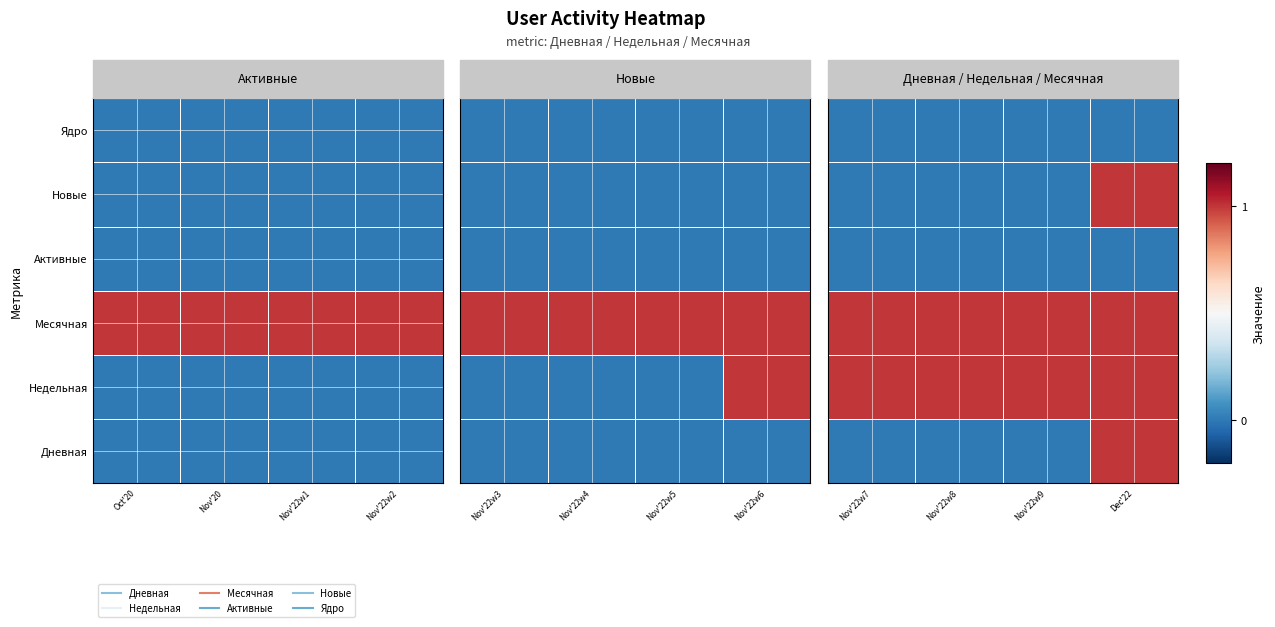

Between Nov'22w9 and Nov'22w8, which is larger?

Nov'22w9